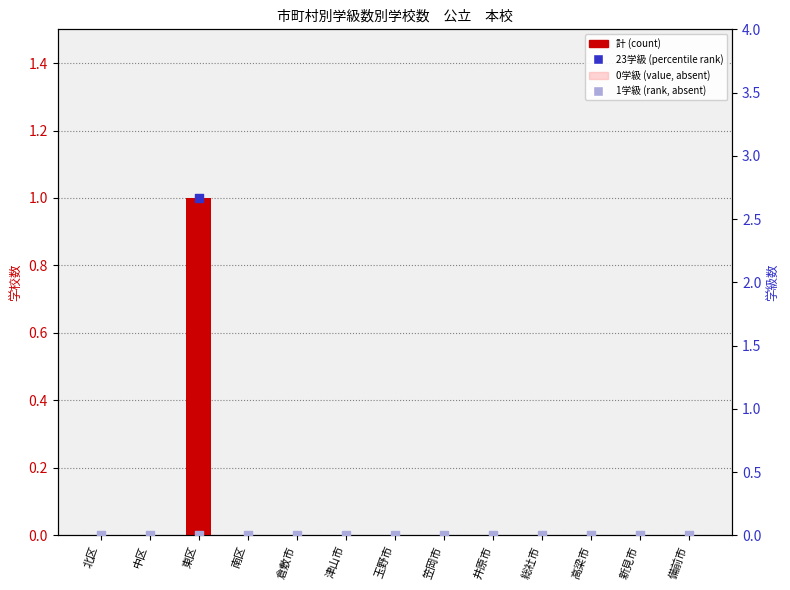

Which series reaches the maximum Y coordinate?

計 (total)